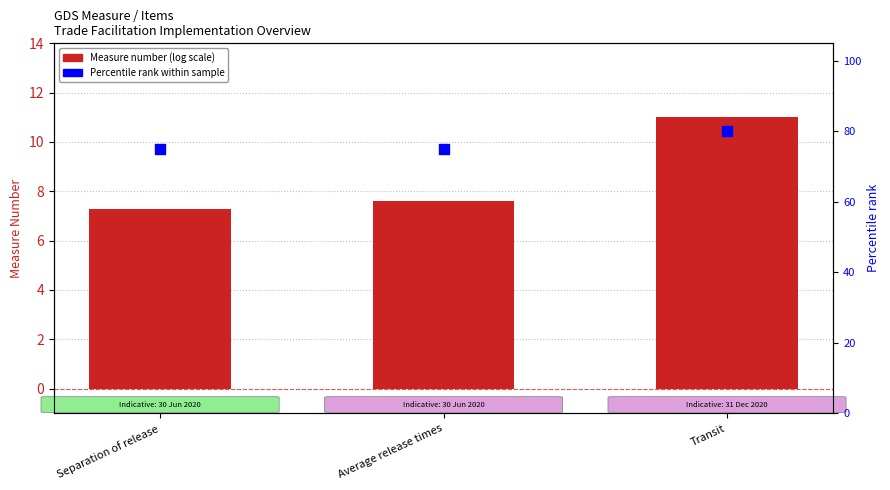

At how many categories does at least one series exceed 75?

1